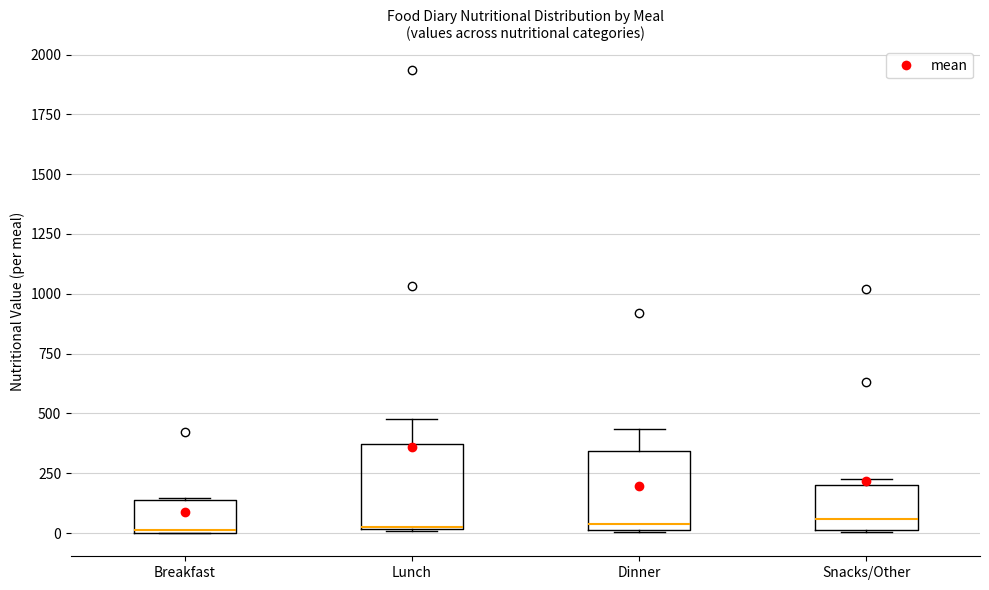

Where is the lower edge of the box for Snacks/Other on the y-axis? The values are not printed on the chart, so give them approximately, as read against the axis.

0